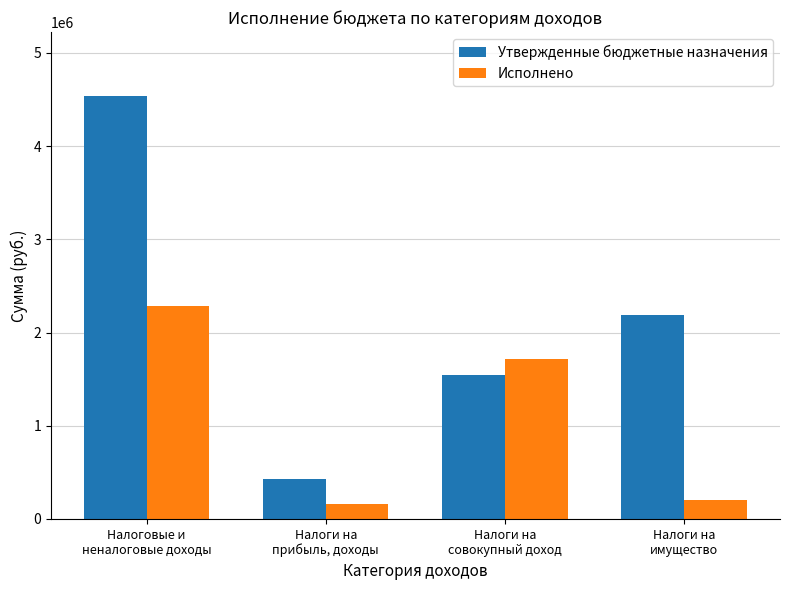

Is the value of Утвержденные бюджетные назначения at Налоговые и
неналоговые доходы greater than the value of Исполнено at Налоговые и
неналоговые доходы?

Yes